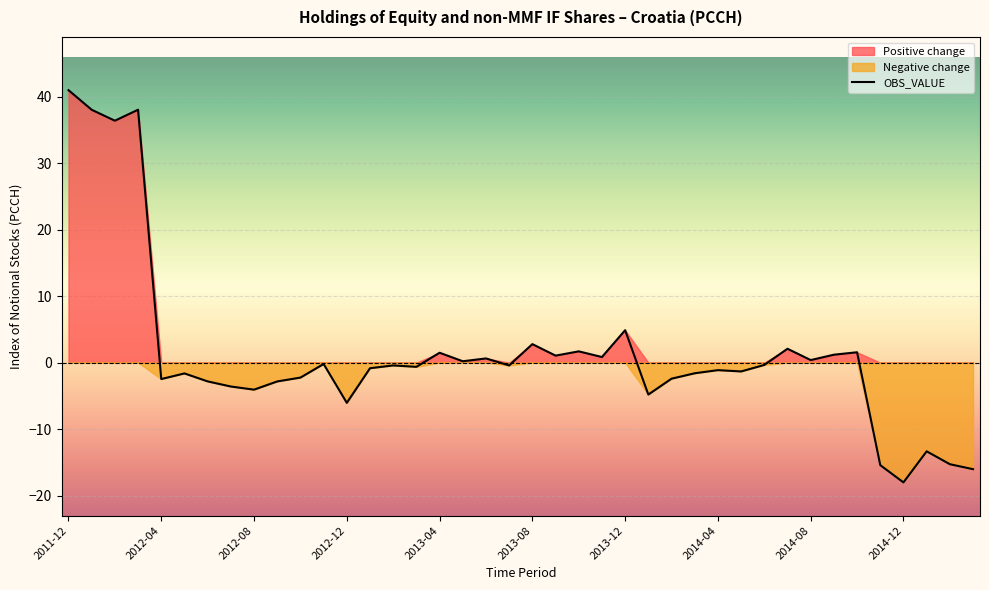

Which category has the lowest value in the OBS_VALUE series?

2014-12